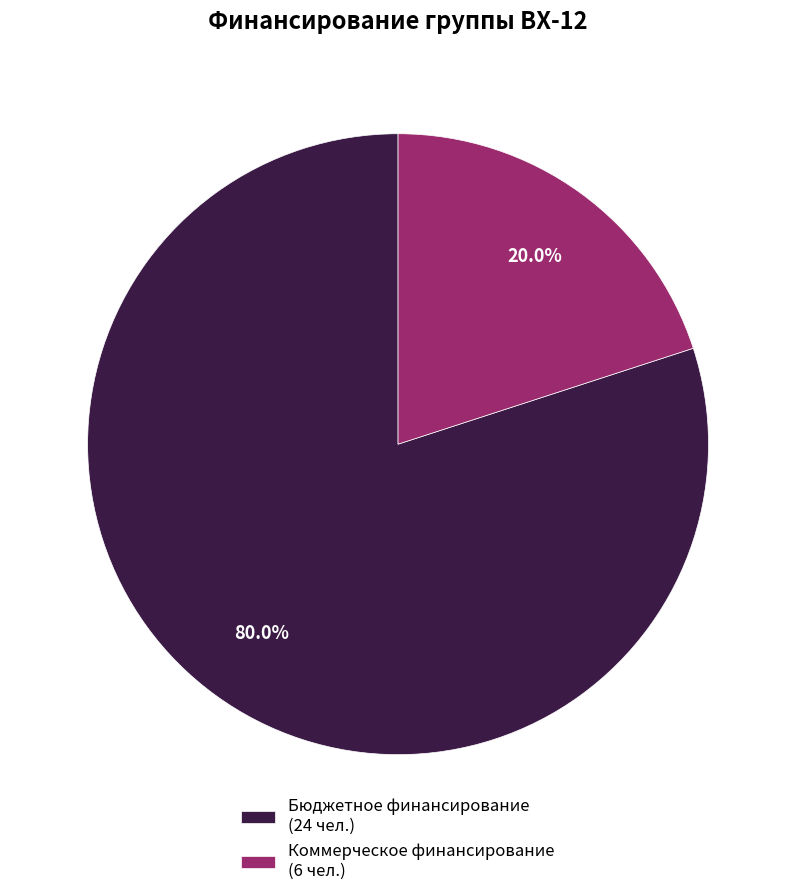

To the nearest percent, what is the average slice percentage?

50%